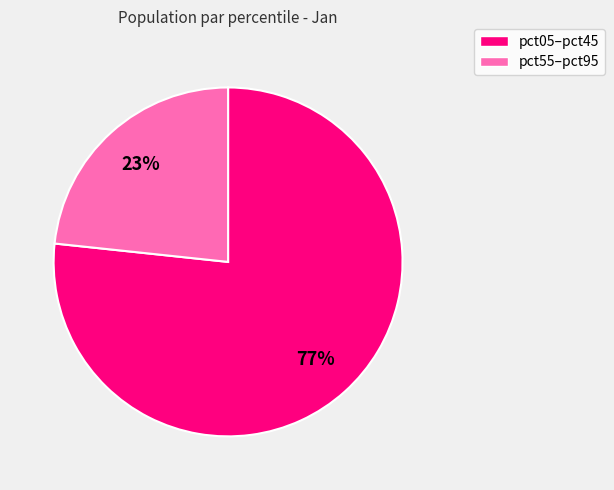

Is there a majority slice in this chart?

Yes